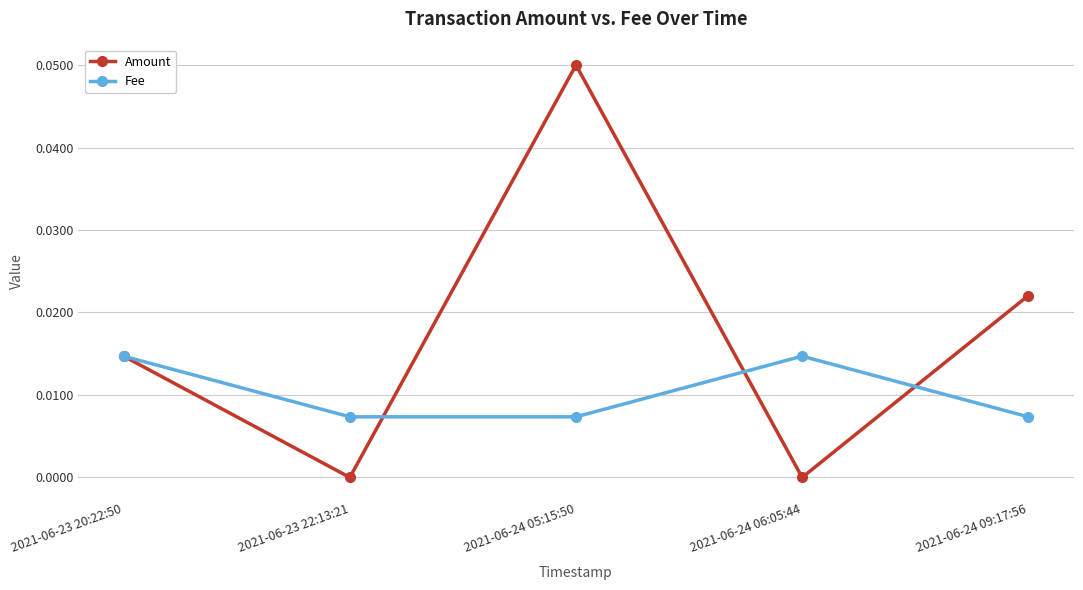

True or false: Amount has more than 1 interior local peaks.

False